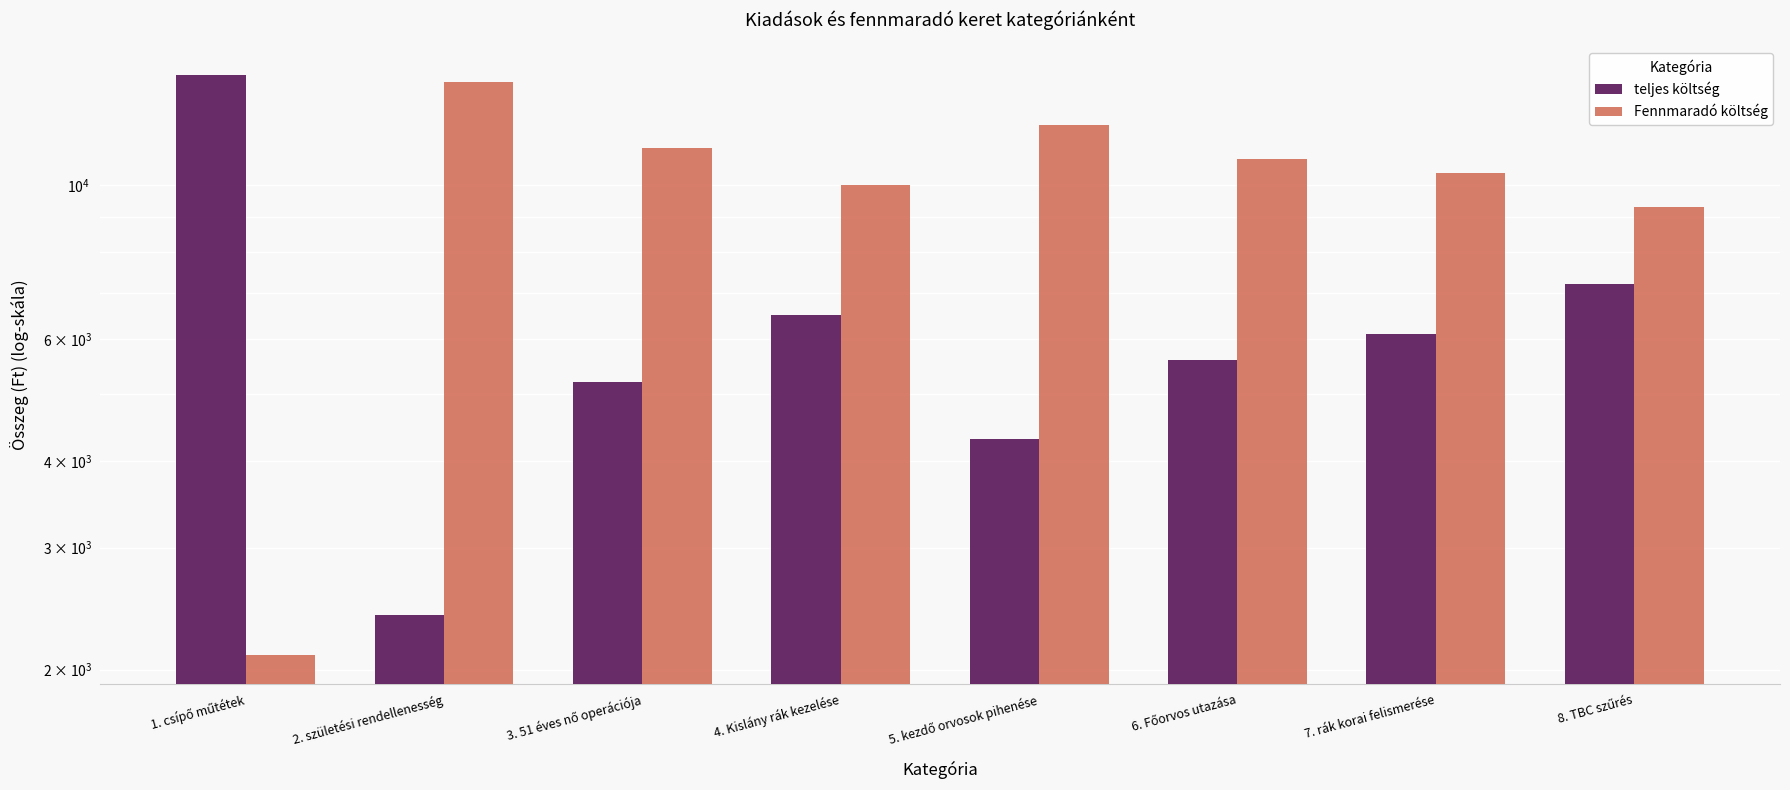

Rank the categories by teljes költség value from lowest to highest.

2. születési rendellenesség, 5. kezdő orvosok pihenése, 3. 51 éves nő operációja, 6. Főorvos utazása, 7. rák korai felismerése, 4. Kislány rák kezelése, 8. TBC szűrés, 1. csípő műtétek